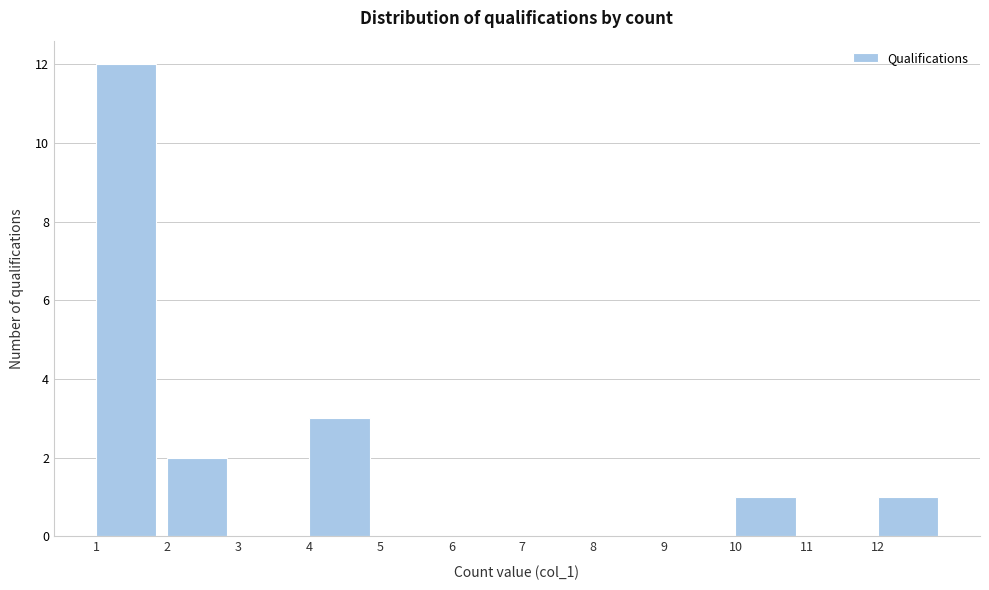

What is the height of the bar covering 4 to 5 on the x-axis? The values are not printed on the chart, so give them approximately, as read against the axis.

3